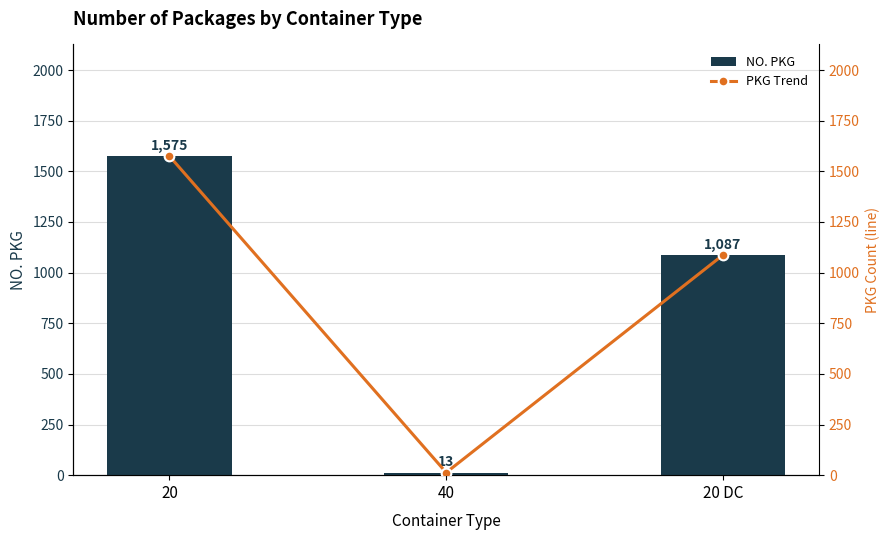

What is the sum of all PKG Trend values?

2675